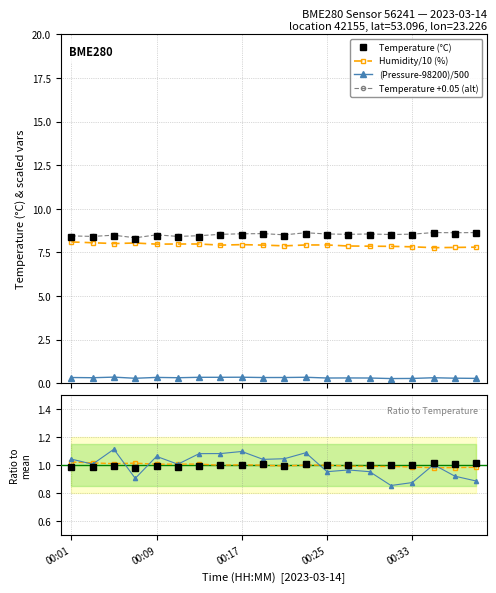

What are all the series names shown in the legend?

temperature, humidity, pressure_norm, pressure_alt